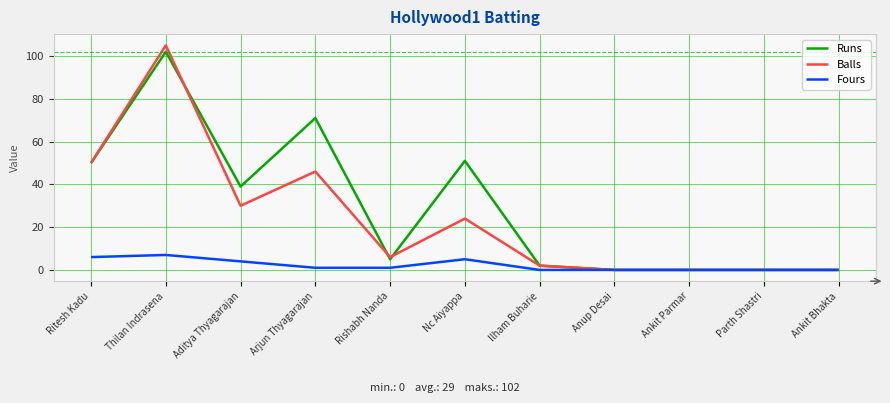

Rank the series by their average value, from lowest to highest.

Fours, Balls, Runs